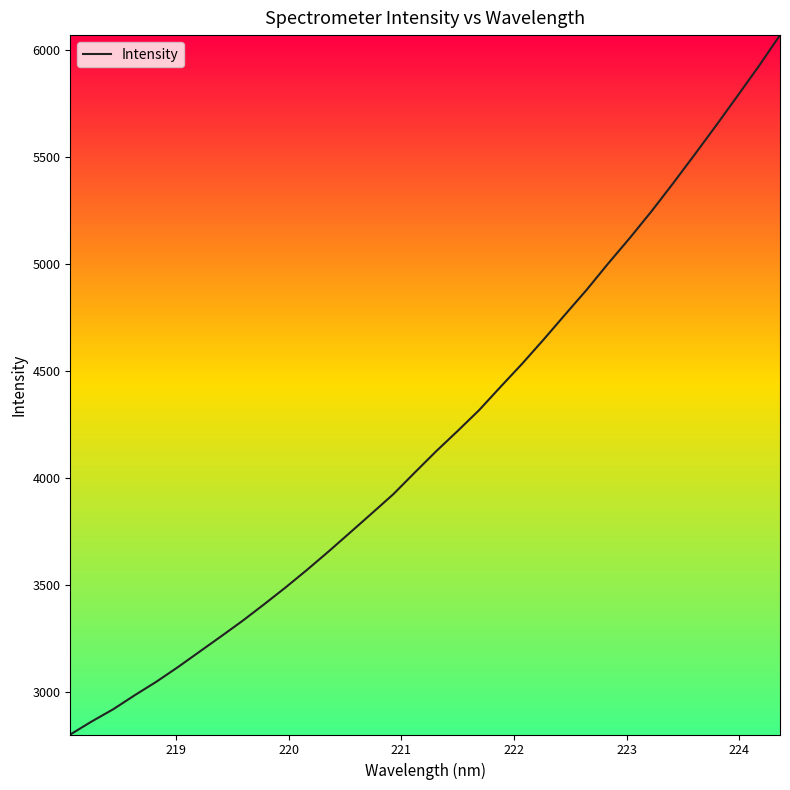

What is the greatest value displayed?

6070.1